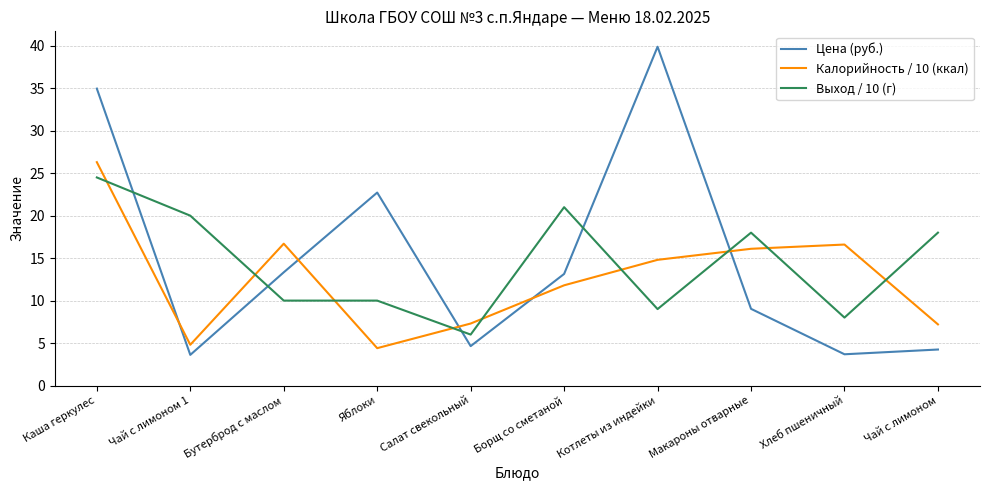

What is the average value of the Калорийность / 10 (ккал) series?

12.6